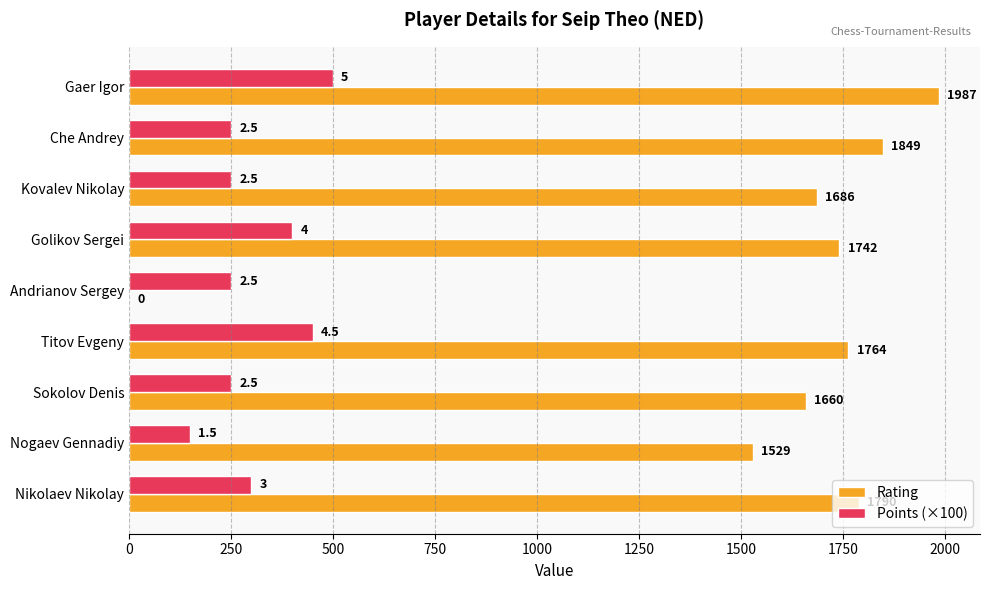

Which series has the largest total across all categories?

Rating